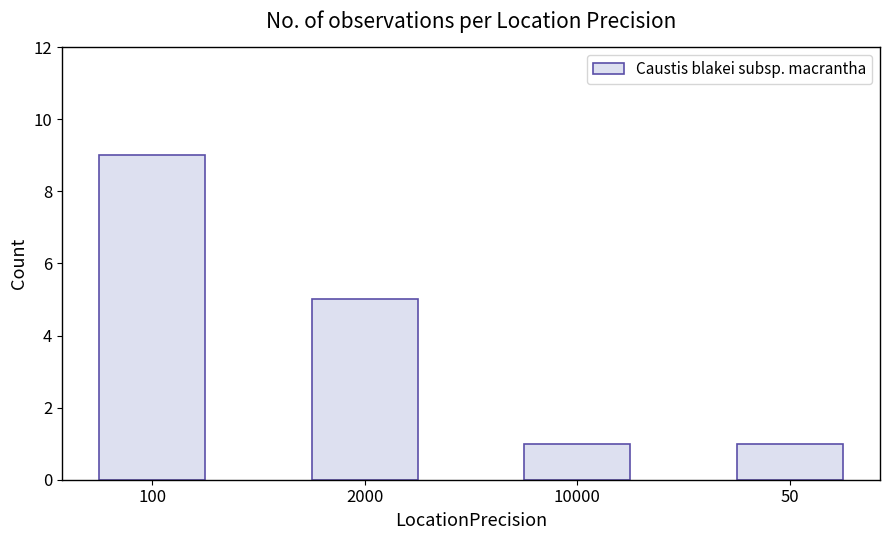

What is the difference between the values at 100 and 10000?

8